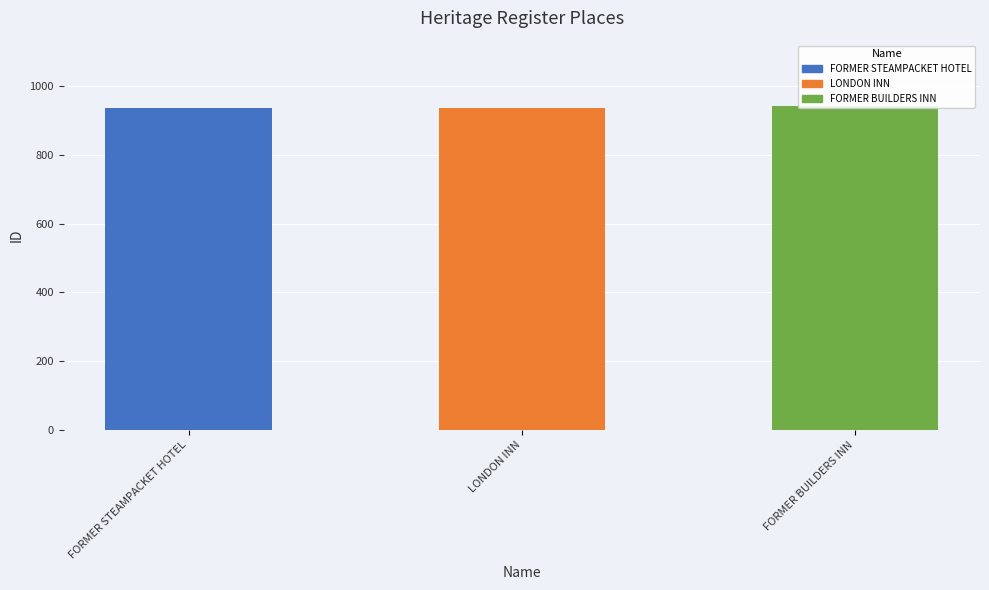

Does the chart contain stacked bars?

No